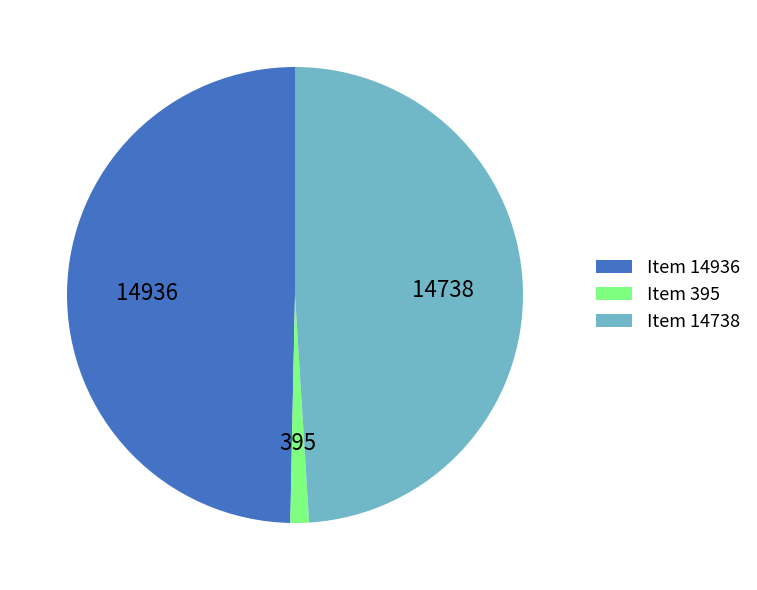

Which has a higher value, Item 14936 or Item 395?

Item 14936